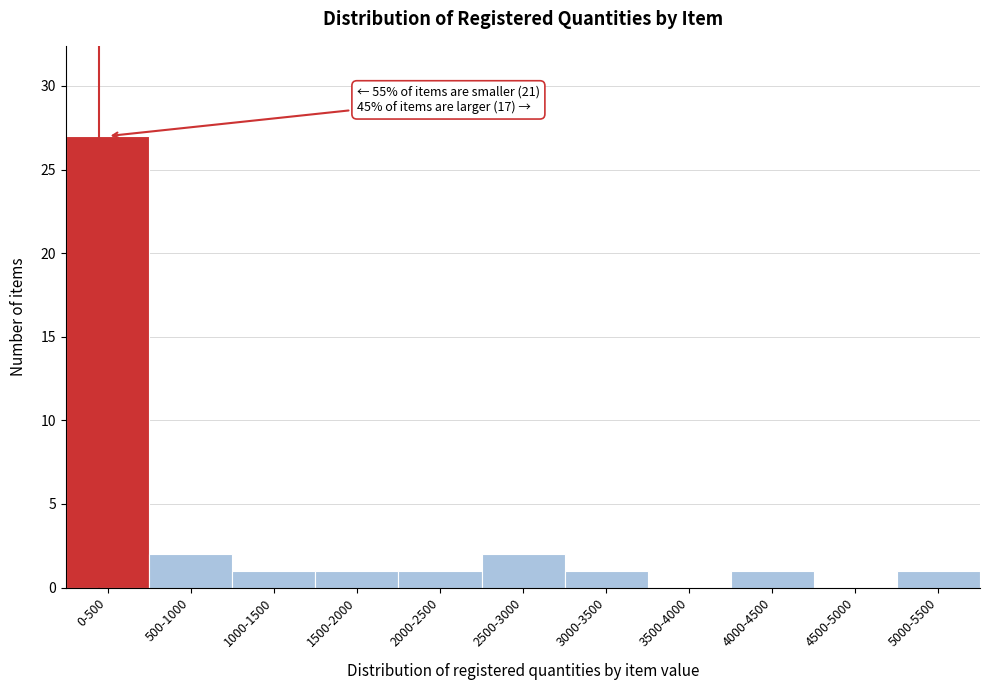

Reading left to right, transcribe all the data shown in this chart.

0-500=27	500-1000=2	1000-1500=1	1500-2000=1	2000-2500=1	2500-3000=2	3000-3500=1	3500-4000=0	4000-4500=1	4500-5000=0	5000-5500=1